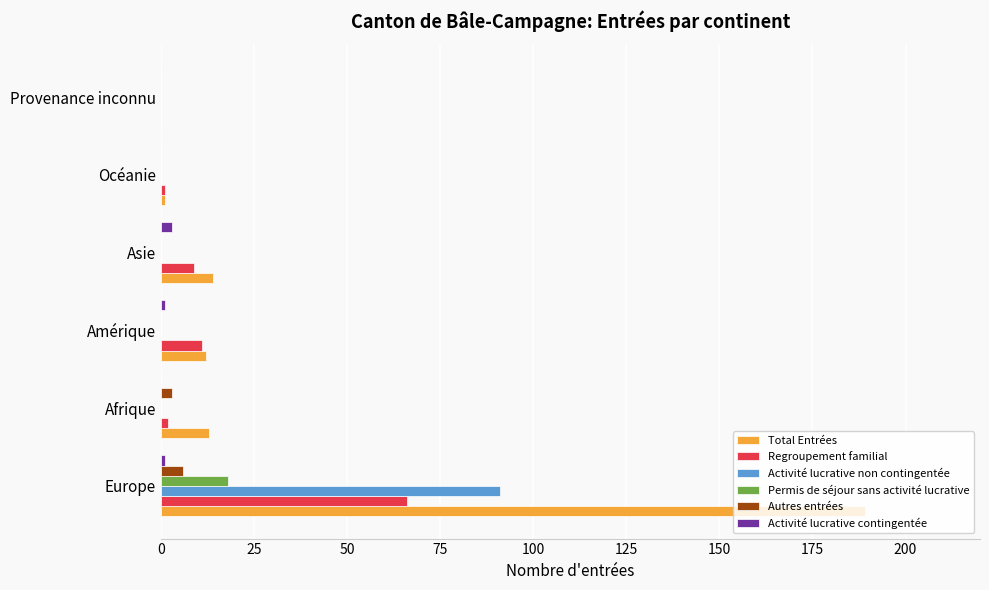

Which series has the largest total across all categories?

Total Entrées